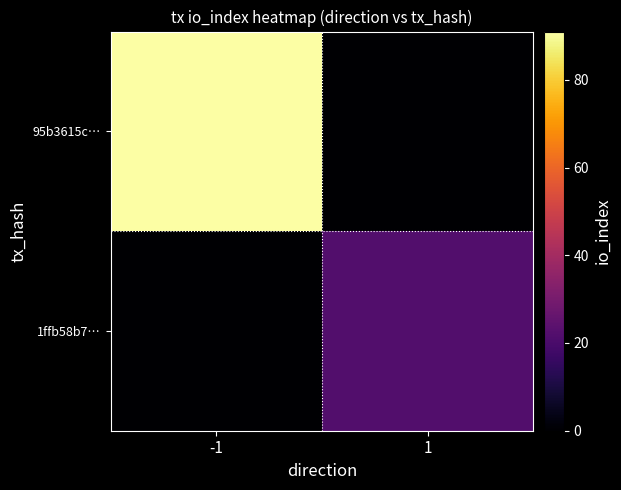

Reading right to left, list all the values displayed in this chart.

95b3615c…: 1=0	-1=91
1ffb58b7…: 1=22	-1=0